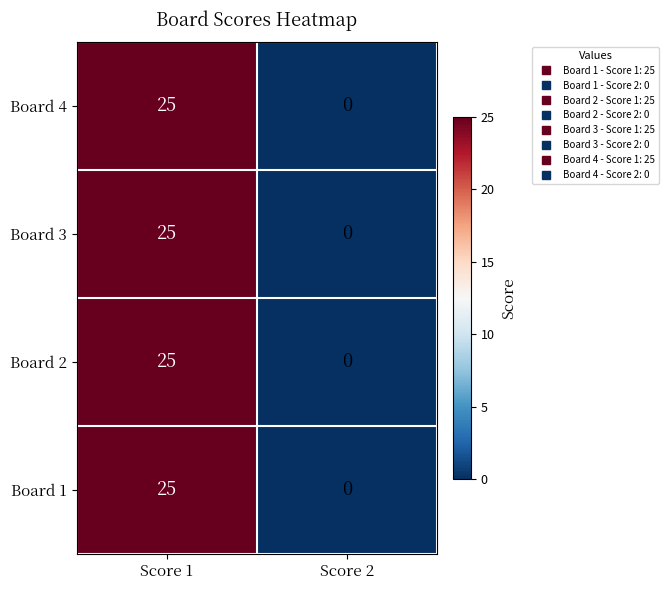

How many categories are shown in the chart?

2